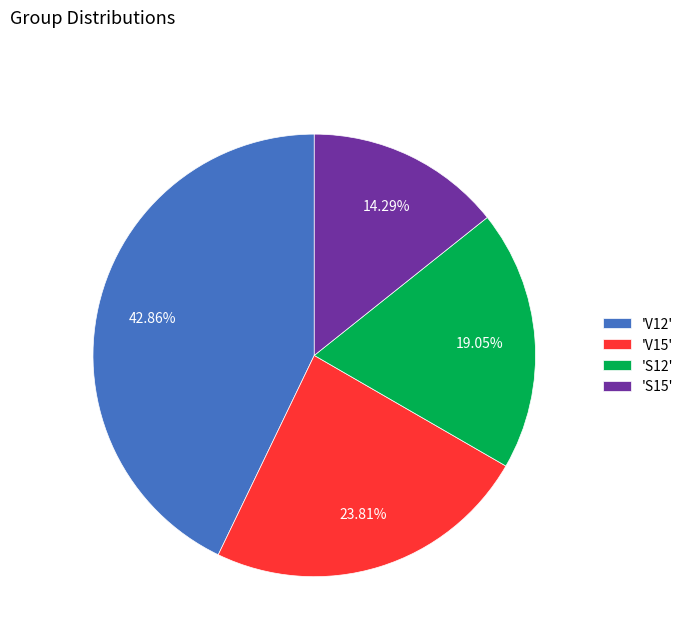

To the nearest percent, what is the average slice percentage?

25%